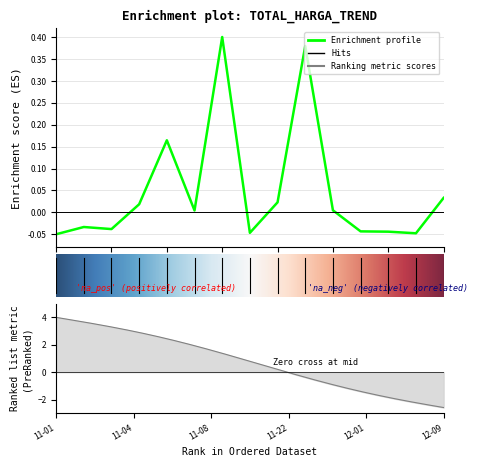

Reading right to left, list all the values displayed in this chart.

0.0	-0.0	-0.0	-0.0	0.0	0.4	0.0	-0.0	0.4	0.0	0.2	0.0	-0.0	-0.0	-0.1